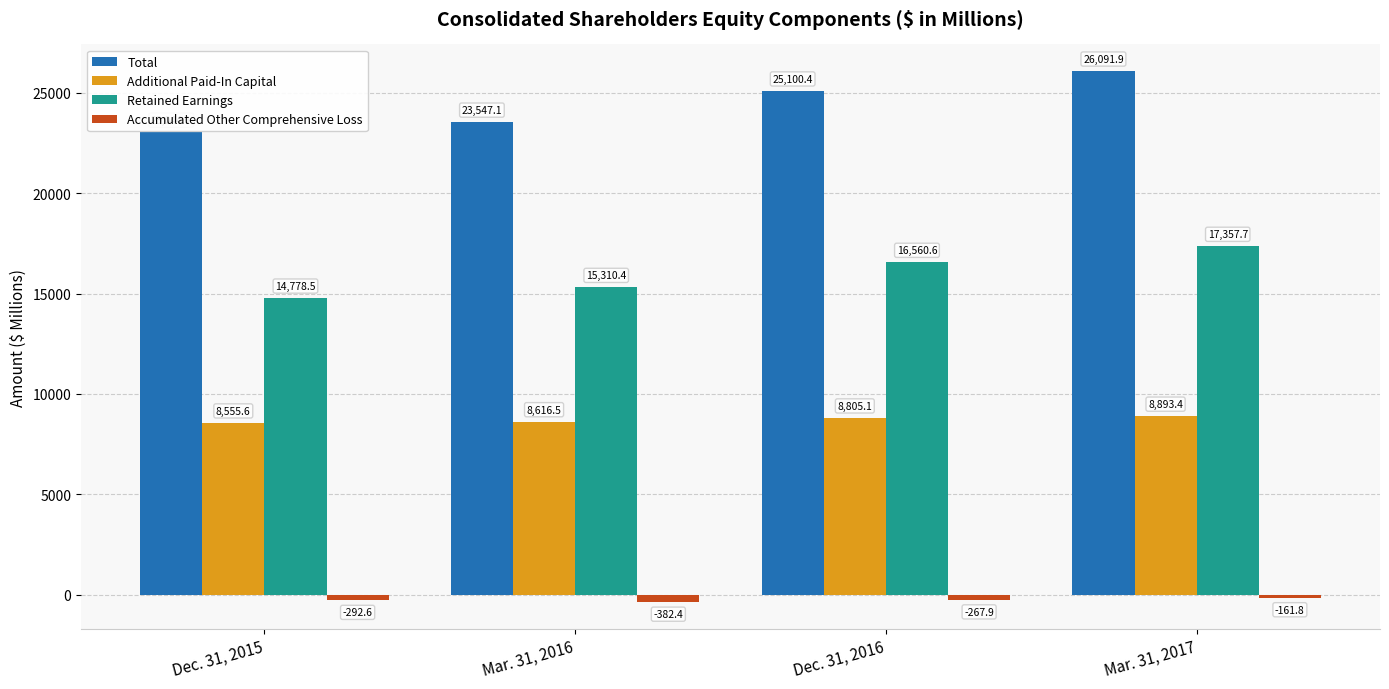

Does the chart contain stacked bars?

No